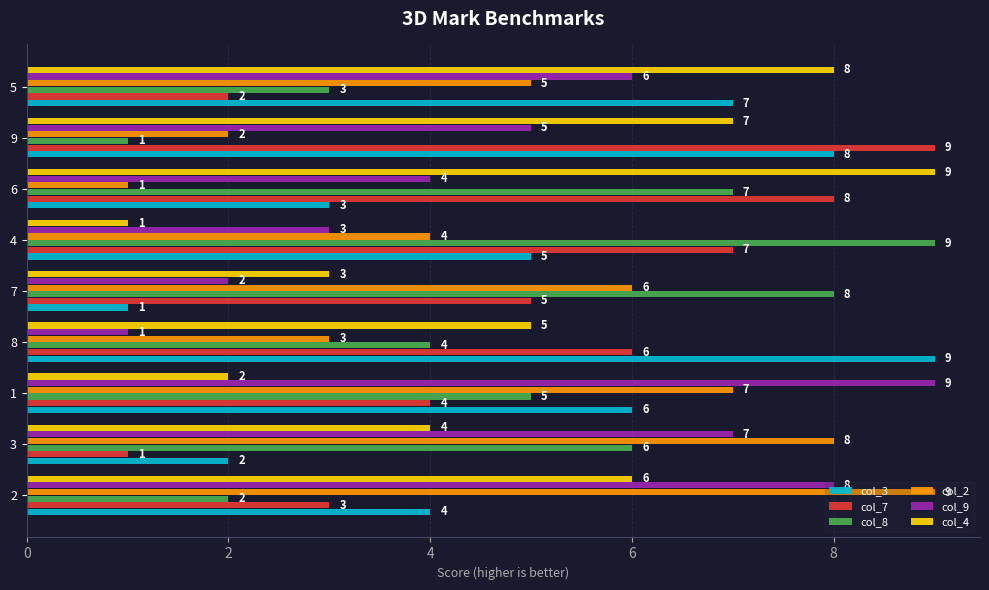

What value does the col_4 series have at 8?

5